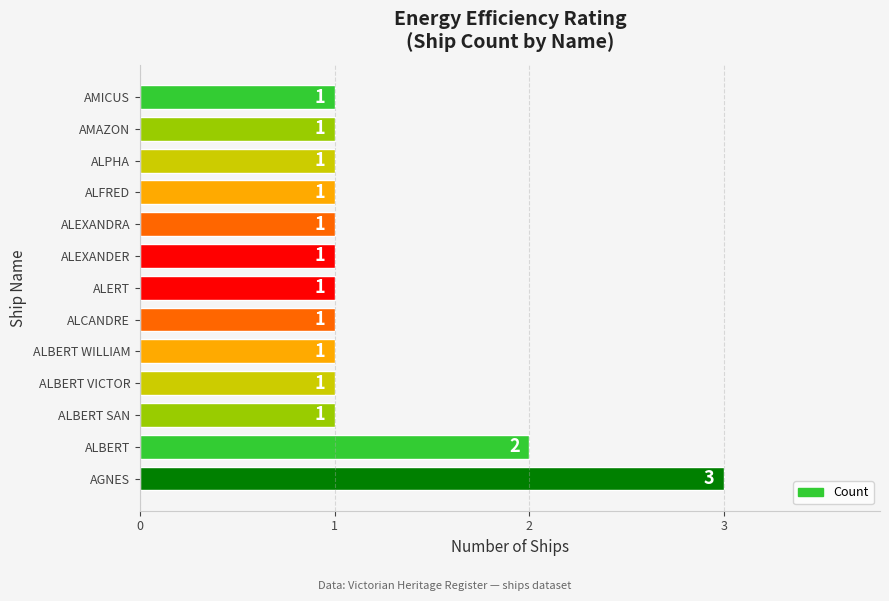

Count the values in the range 1 to 2.

12